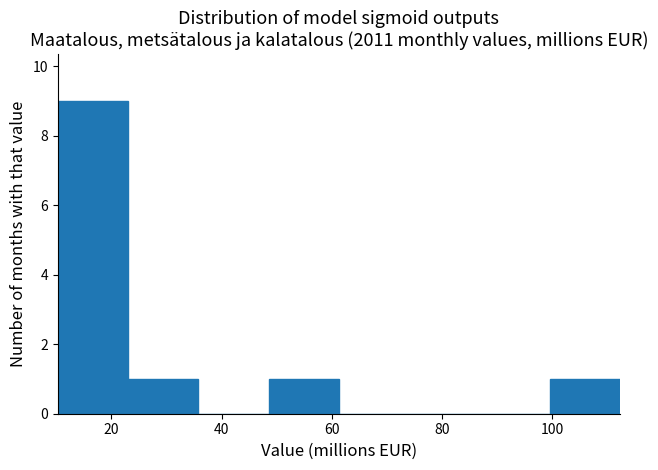

Reading left to right, list every bar in this chart as the range it spans on the x-axis followed by its height. Neither the bar edges nor the heights are printed on the chart, so give them approximately, as read against the axes.

10 to 24: 9
24 to 36: 1
36 to 48: 0
48 to 62: 1
62 to 74: 0
74 to 86: 0
86 to 100: 0
100 to 112: 1